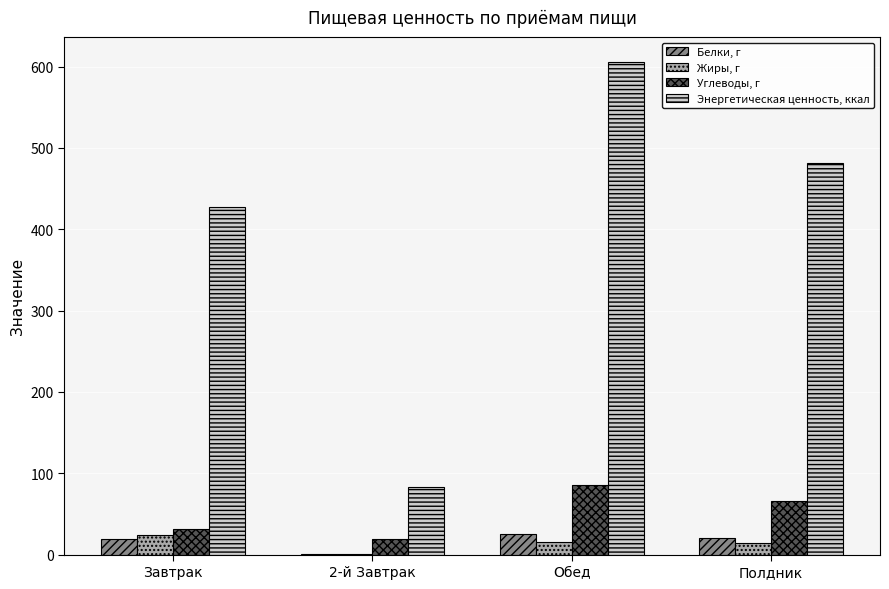

What is the highest value of the Белки, г series?

25.1